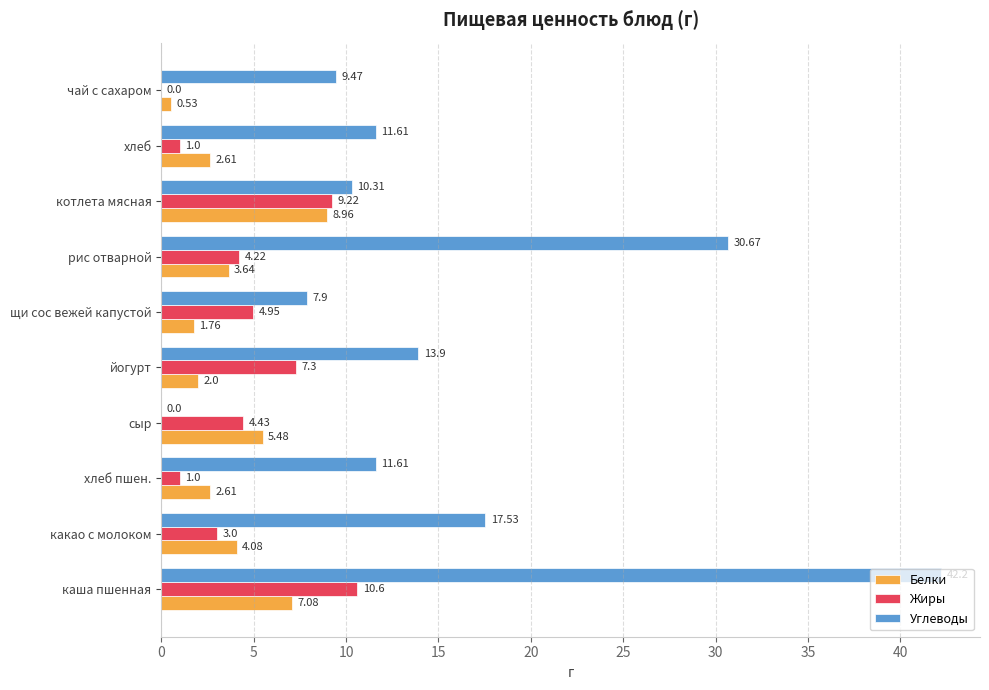

Where is Жиры nearest to the value 5?

щи сос вежей капустой